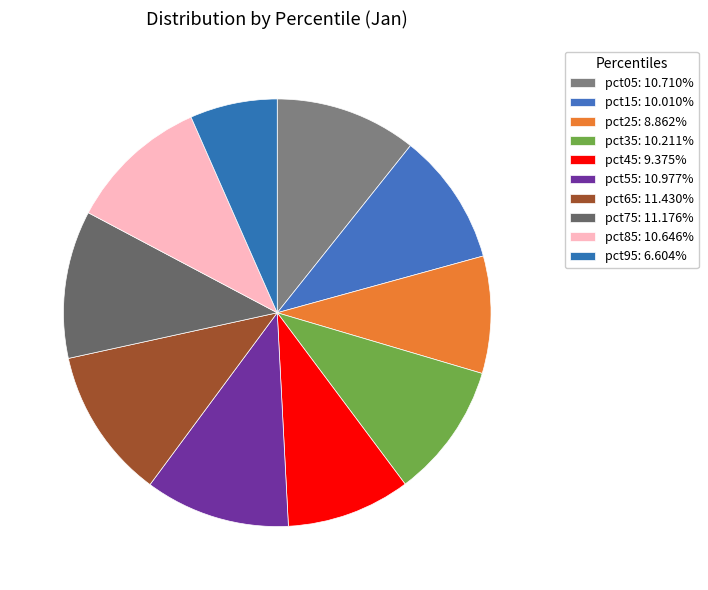

Is it true that pct85 is 5% of the pie?

False